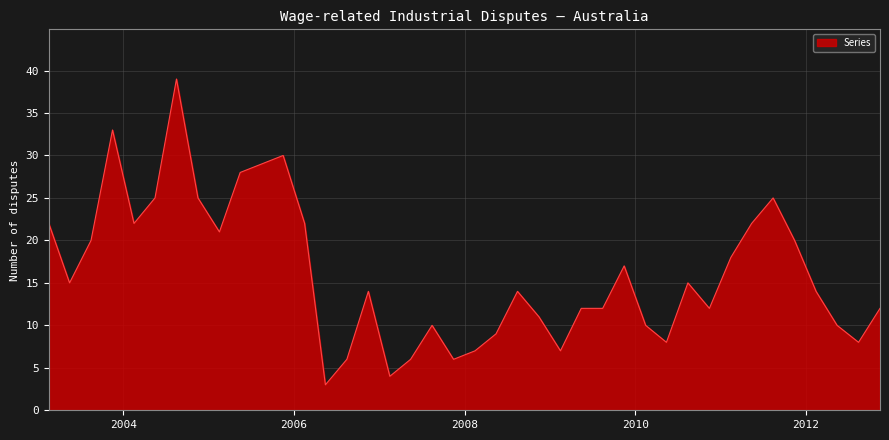

What is the difference between the maximum and minimum values?

36